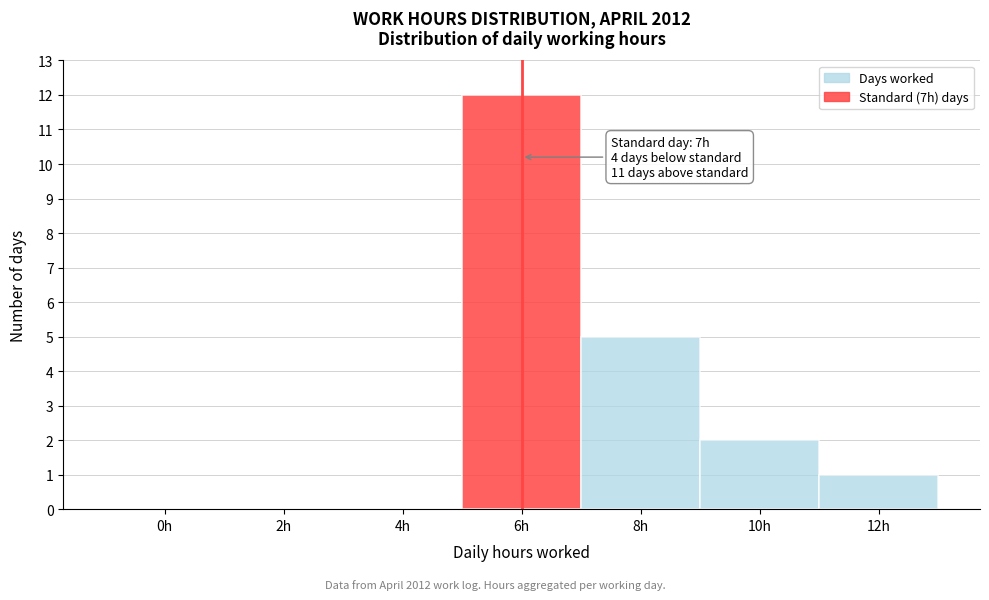

Reading left to right, transcribe all the data shown in this chart.

0h=0	2h=0	4h=0	6h=12	8h=5	10h=2	12h=1